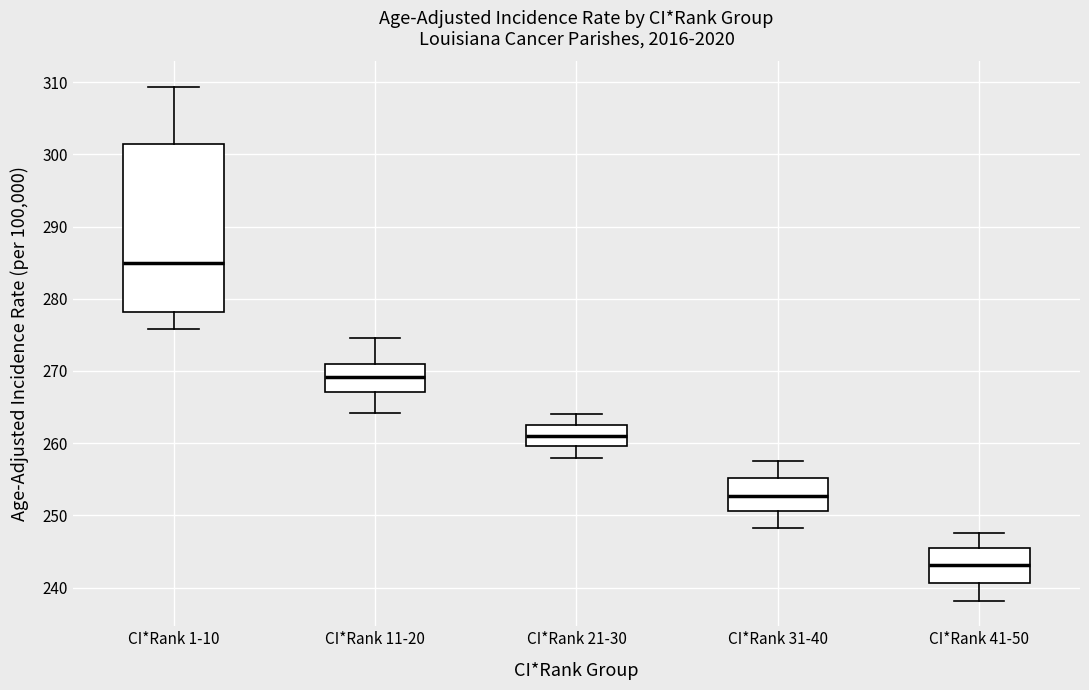

Reading left to right, read every box against the y-axis: the position of its median line, the range the box covers, and the ends of its whiskers. The values are not printed on the chart, so give them approximately, as read against the axis.

CI*Rank 1-10: median 285, box 278 to 301, whiskers 276 to 309
CI*Rank 11-20: median 269, box 267 to 271, whiskers 264 to 275
CI*Rank 21-30: median 261, box 260 to 263, whiskers 258 to 264
CI*Rank 31-40: median 253, box 251 to 255, whiskers 248 to 258
CI*Rank 41-50: median 243, box 241 to 245, whiskers 238 to 248